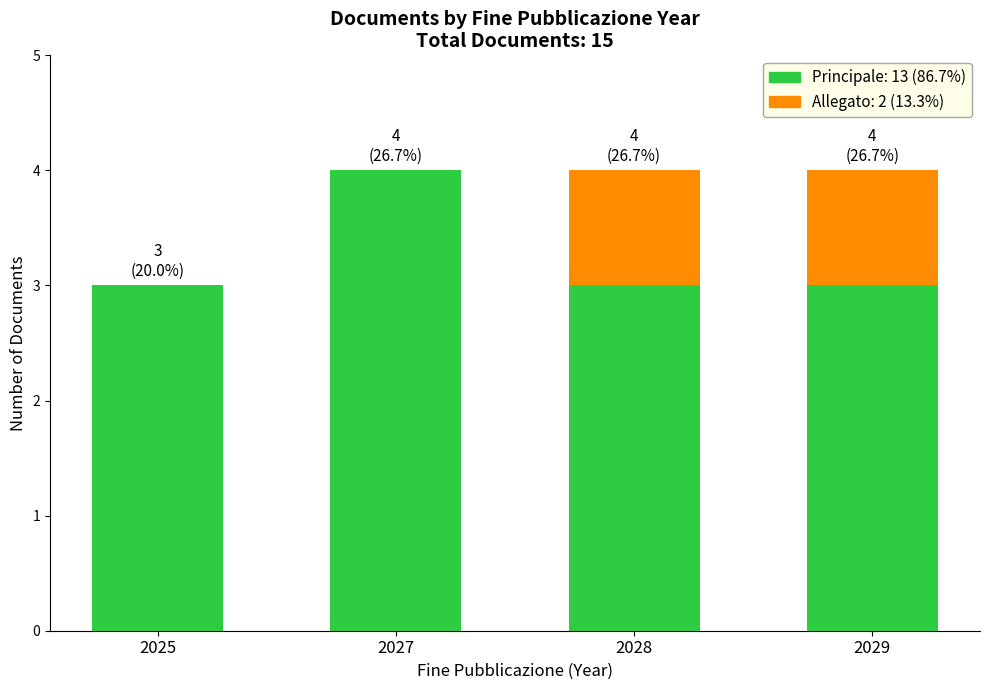

What is the total value across all series at 2028?

4